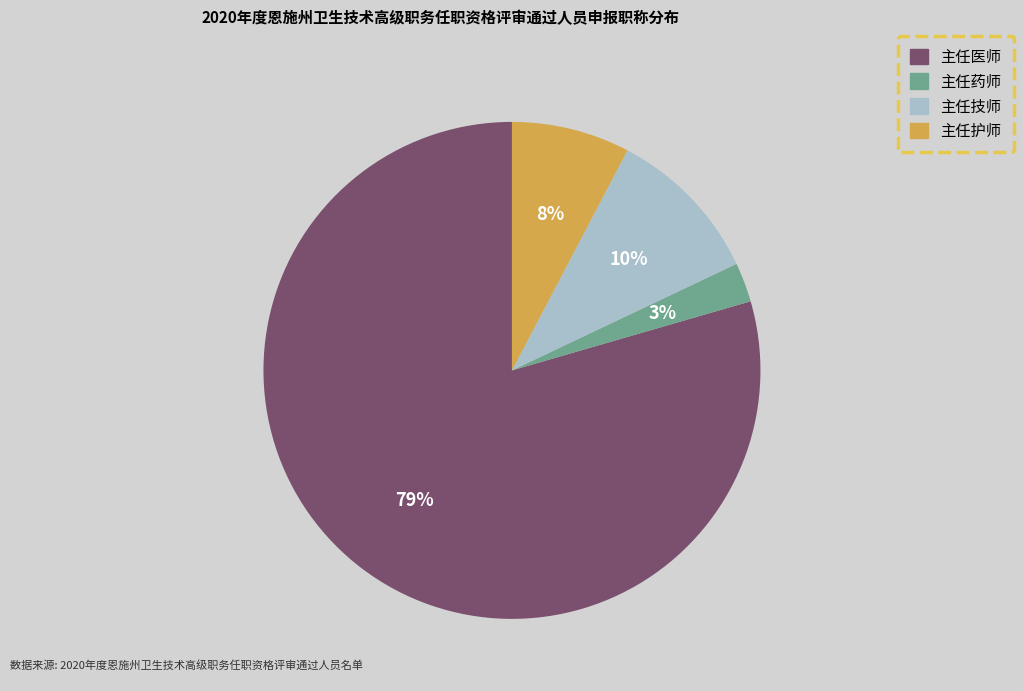

What percentage is the 主任药师 slice, to the nearest percent?

3%